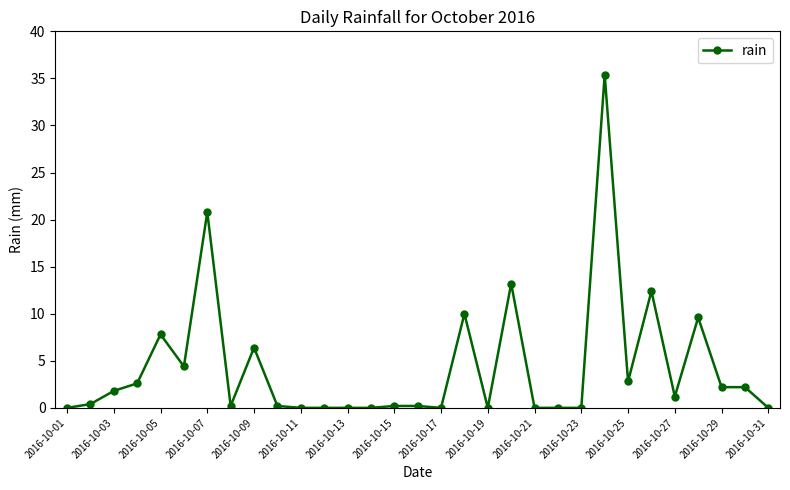

How many lines are shown in the chart?

1